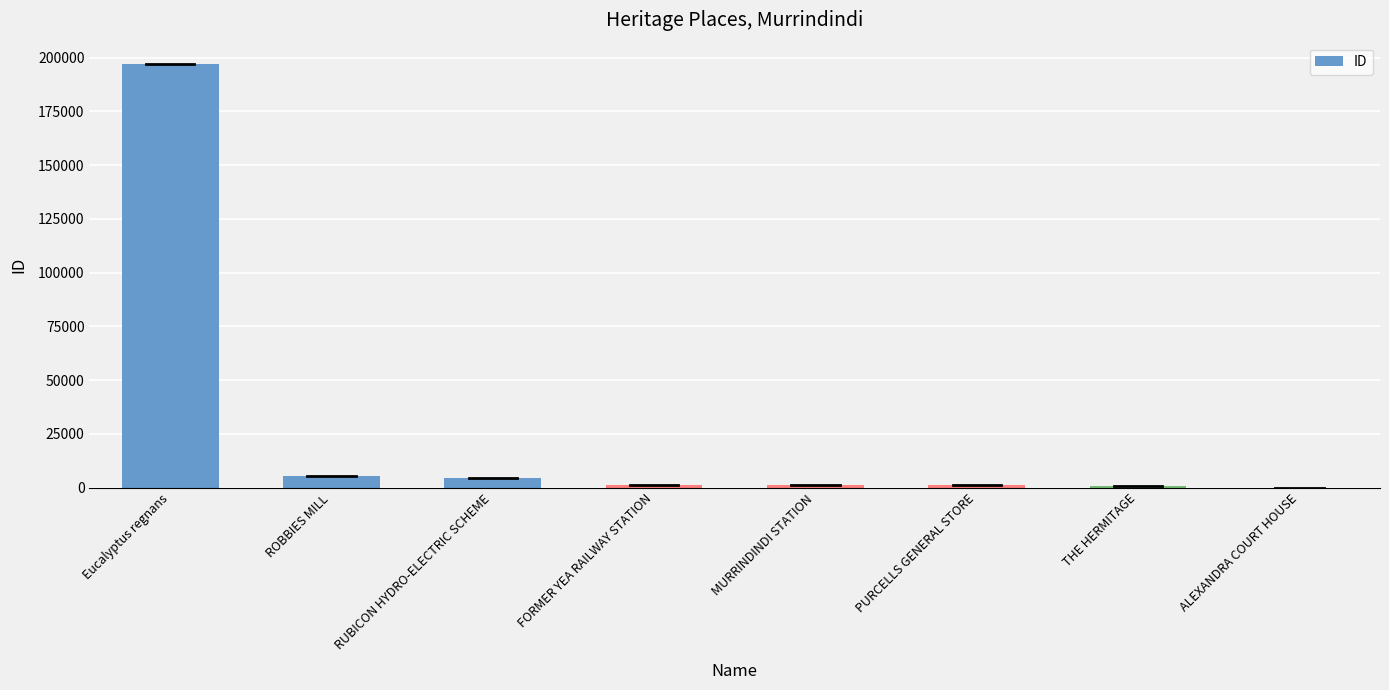

At which category does the chart reach its peak across all series?

Eucalyptus regnans